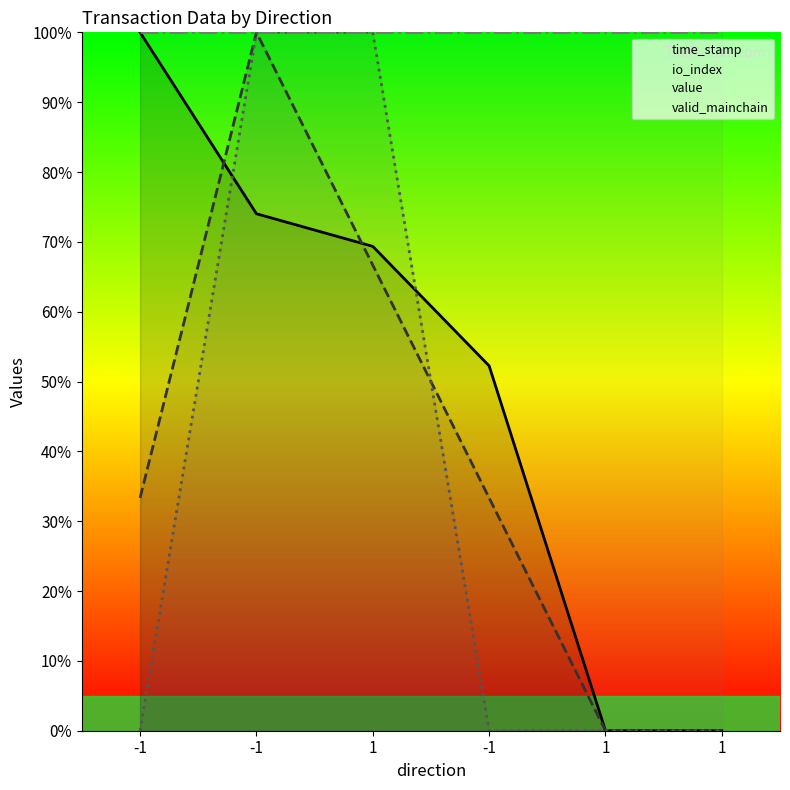

Where does the io_index series first go above 33?

-1